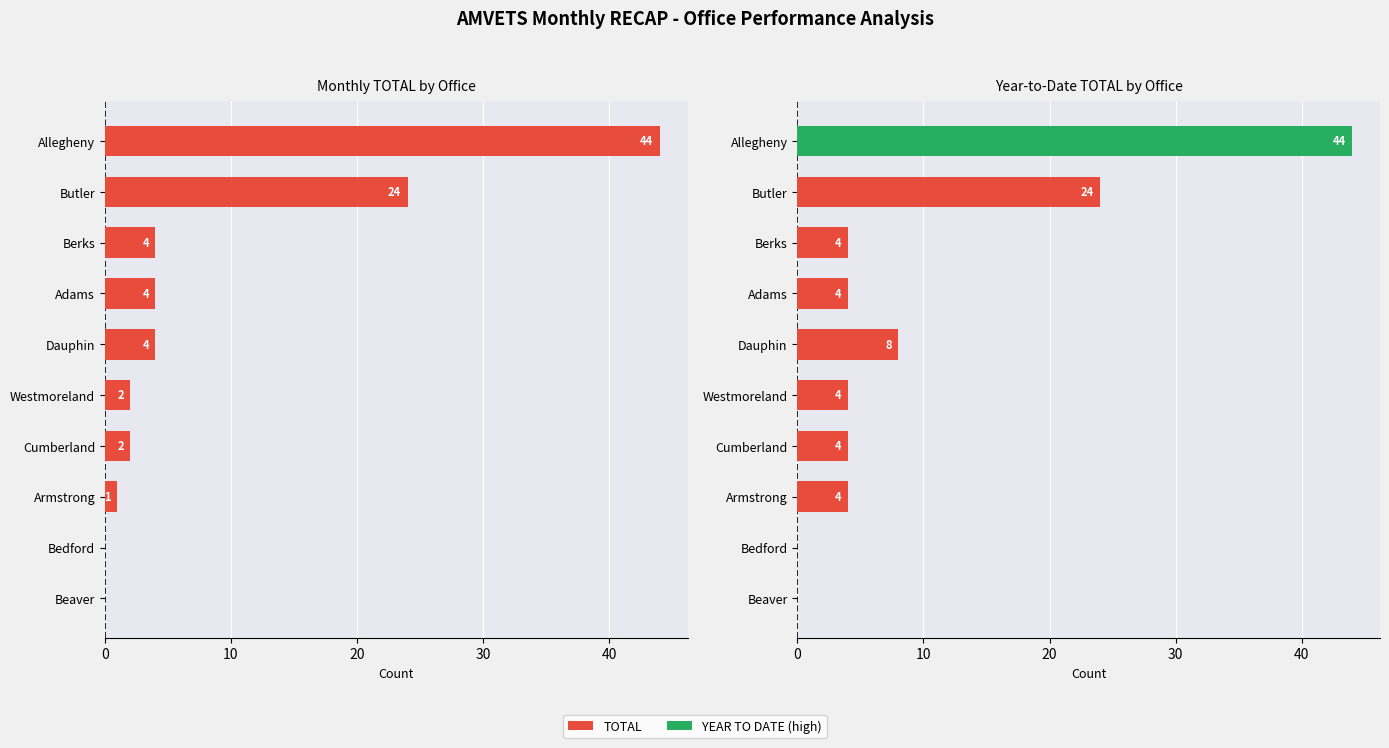

Which series changed the most between Armstrong and Allegheny?

TOTAL